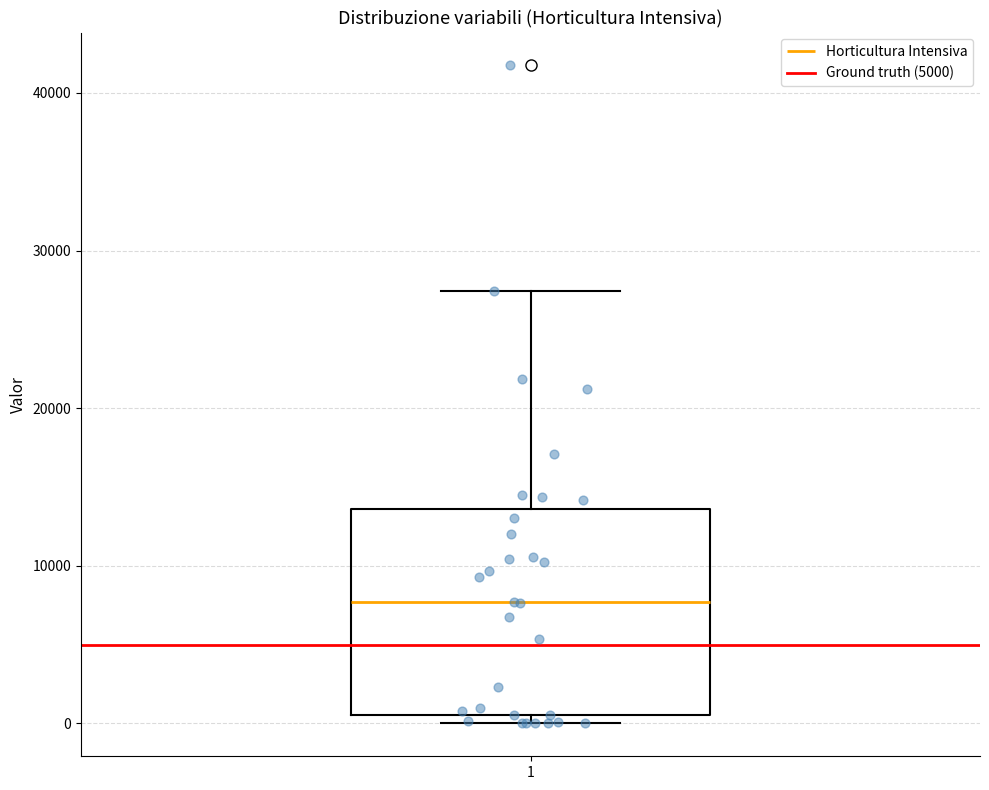

Transcribe this box plot: give where the median line is, the range the box spans, and where the two whiskers end, as read against the y-axis. The values are not printed on the chart, so give them approximately, as read against the axis.

median 8000, box 1000 to 14000, whiskers 0 to 27000